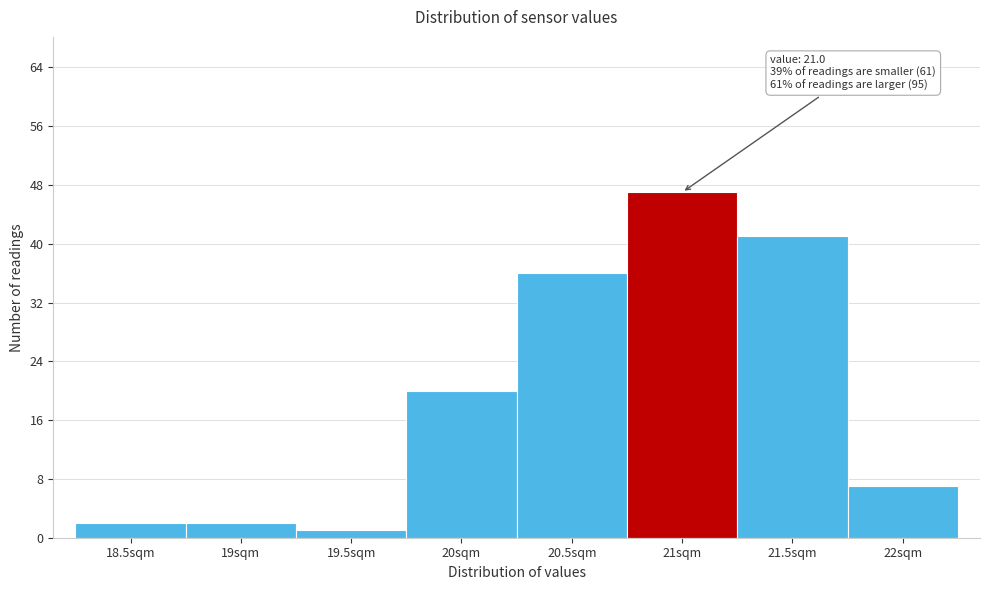

Reading left to right, list all the values displayed in this chart.

18.5sqm=2	19sqm=2	19.5sqm=1	20sqm=20	20.5sqm=36	21sqm=47	21.5sqm=41	22sqm=7